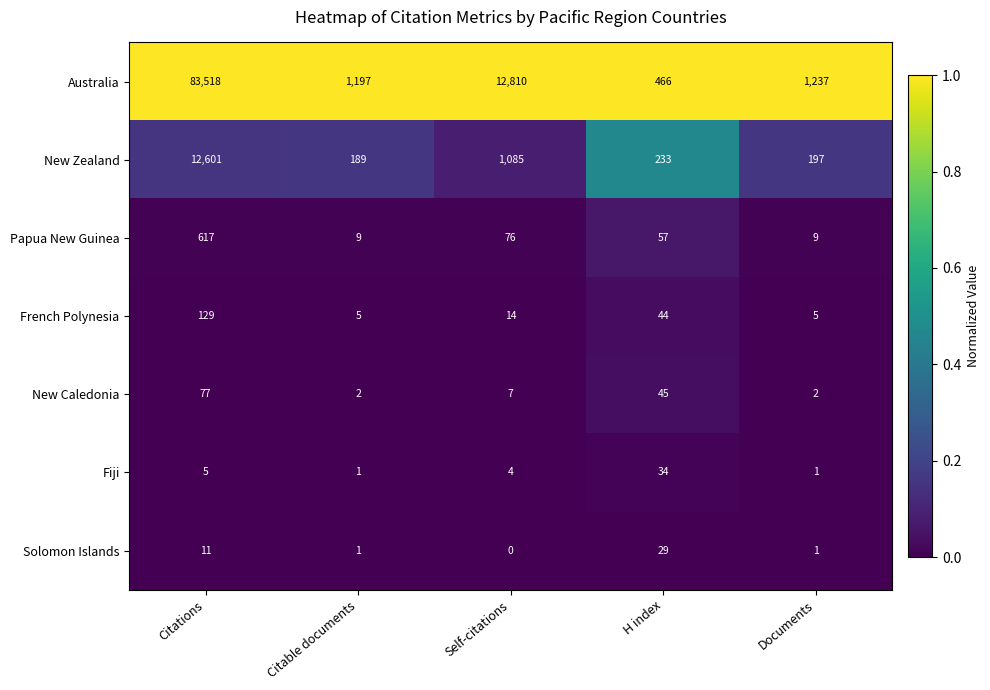

Rank the series by their maximum value, from lowest to highest.

Solomon Islands, Fiji, New Caledonia, French Polynesia, Papua New Guinea, New Zealand, Australia